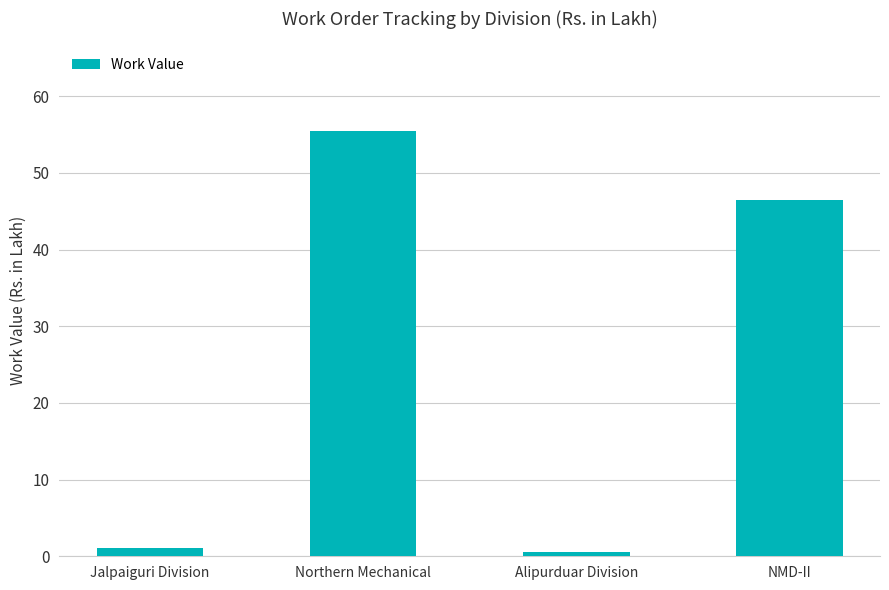

What is the label of the 2nd bar from the left?

Northern Mechanical